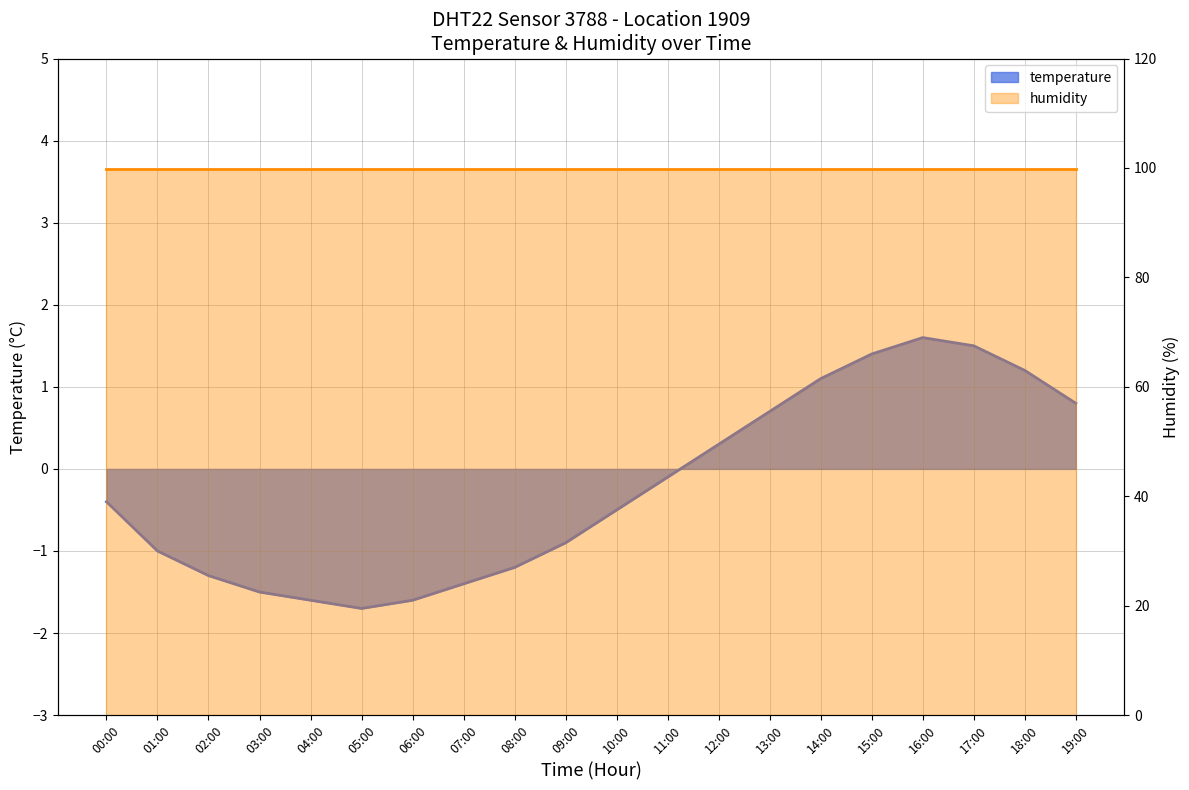

What is the change in value from 11:00 to 13:00?

+0.8